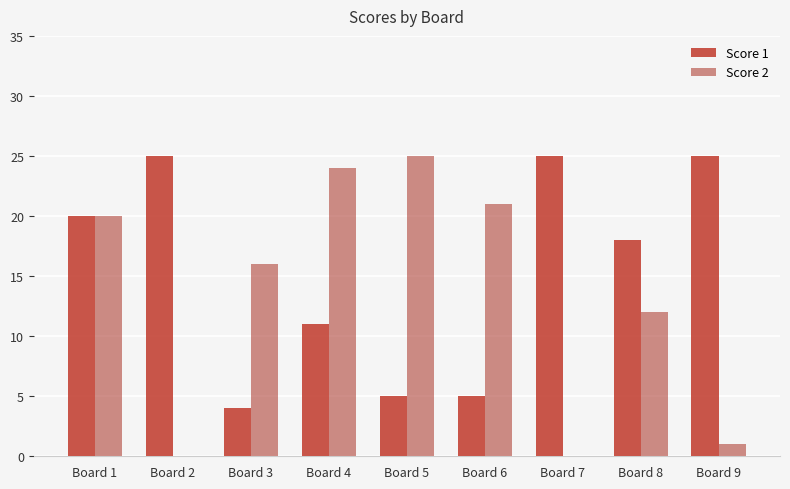

Reading left to right, extract all data points from this chart.

Score 1: Board 1=20	Board 2=25	Board 3=4	Board 4=11	Board 5=5	Board 6=5	Board 7=25	Board 8=18	Board 9=25
Score 2: Board 1=20	Board 2=0	Board 3=16	Board 4=24	Board 5=25	Board 6=21	Board 7=0	Board 8=12	Board 9=1